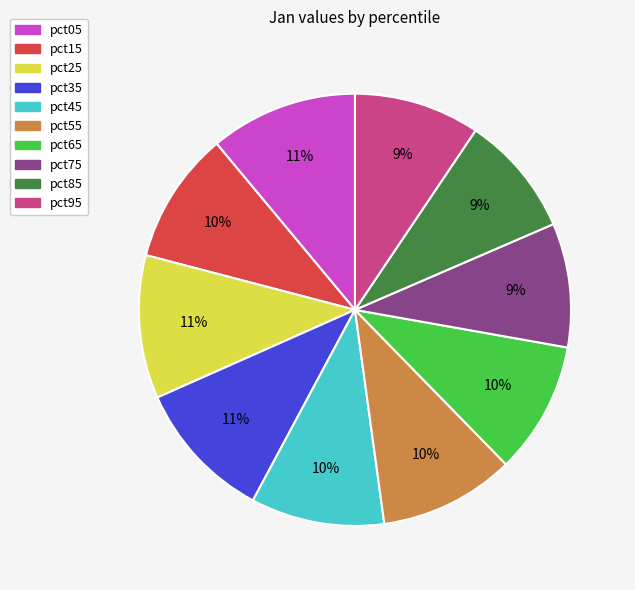

The pct05 slice represents 11% of the pie. True or false?

True